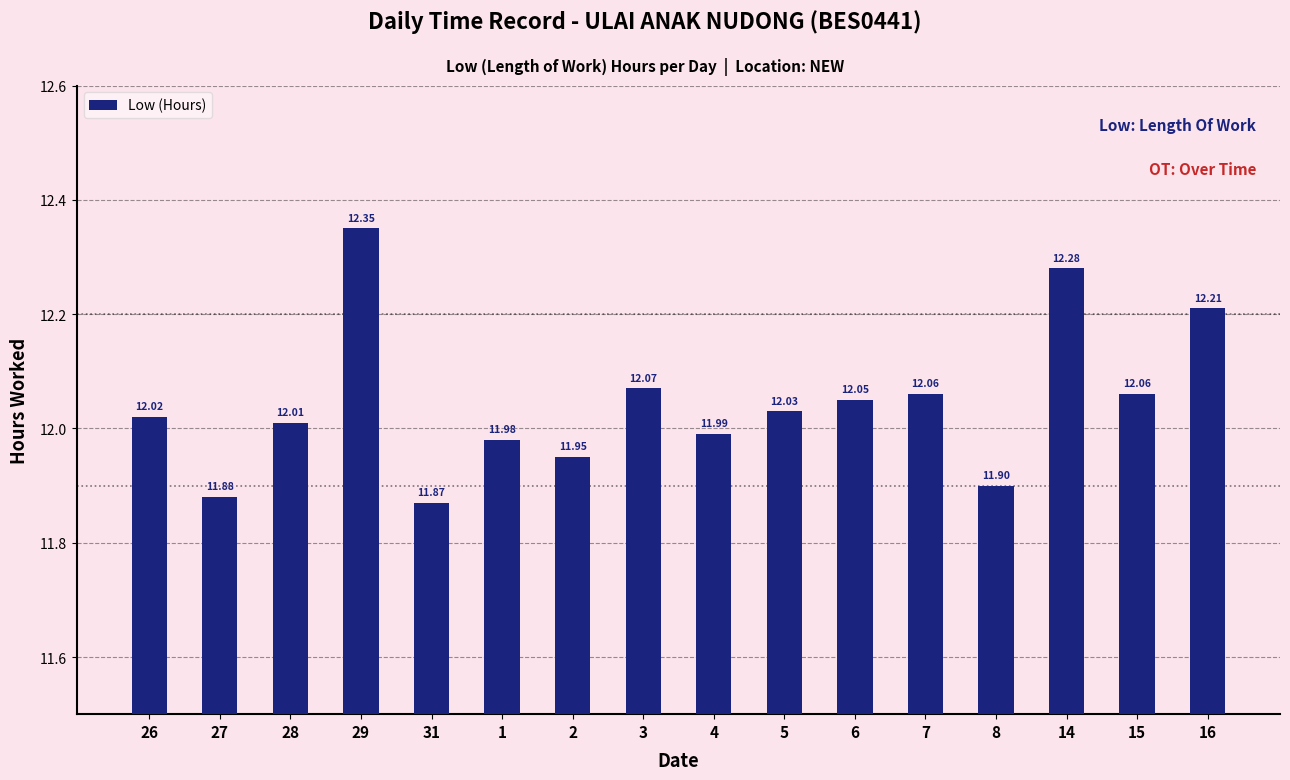

Which label corresponds to the smallest value in the chart?

31